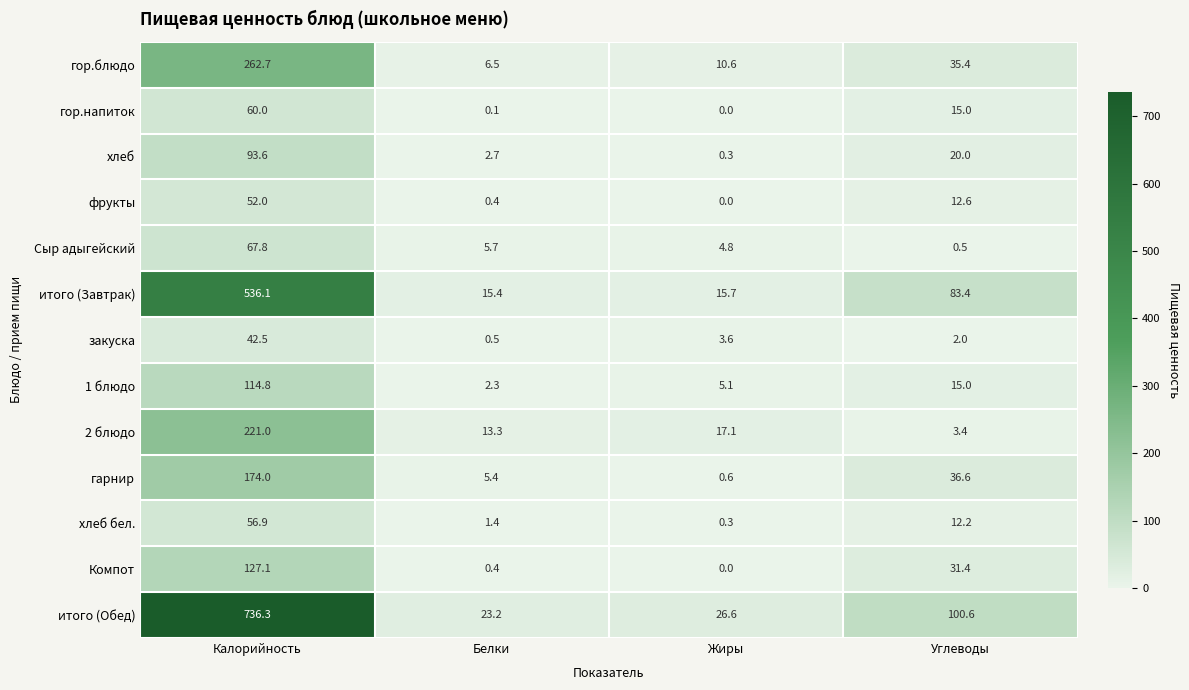

How many categories are shown in the chart?

4